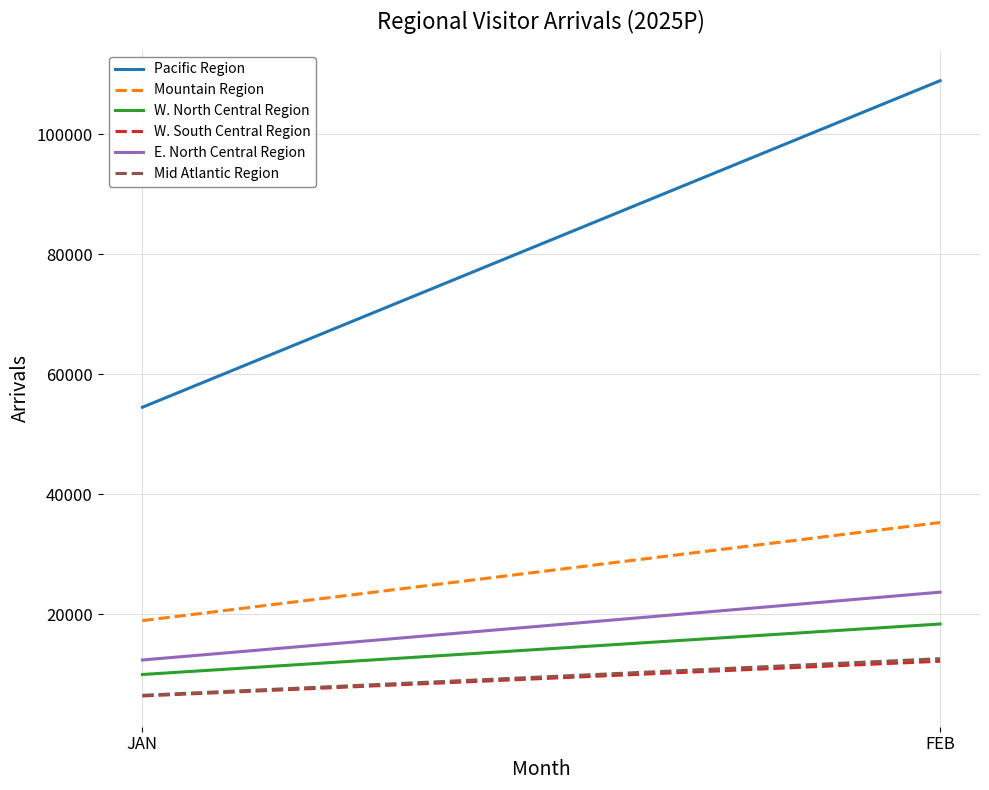

Reading left to right, transcribe all the data shown in this chart.

Pacific Region: JAN=54516.1	FEB=108915.5
Mountain Region: JAN=18972.4	FEB=35314.8
W. North Central Region: JAN=10001.0	FEB=18411.6
W. South Central Region: JAN=6425.8	FEB=12209.1
E. North Central Region: JAN=12417.7	FEB=23715.7
Mid Atlantic Region: JAN=6534.6	FEB=12634.2